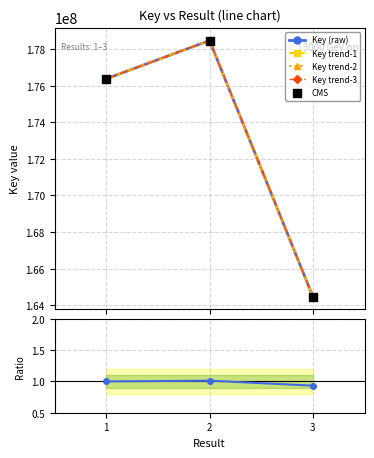

Which series has the largest total across all categories?

Key (raw)